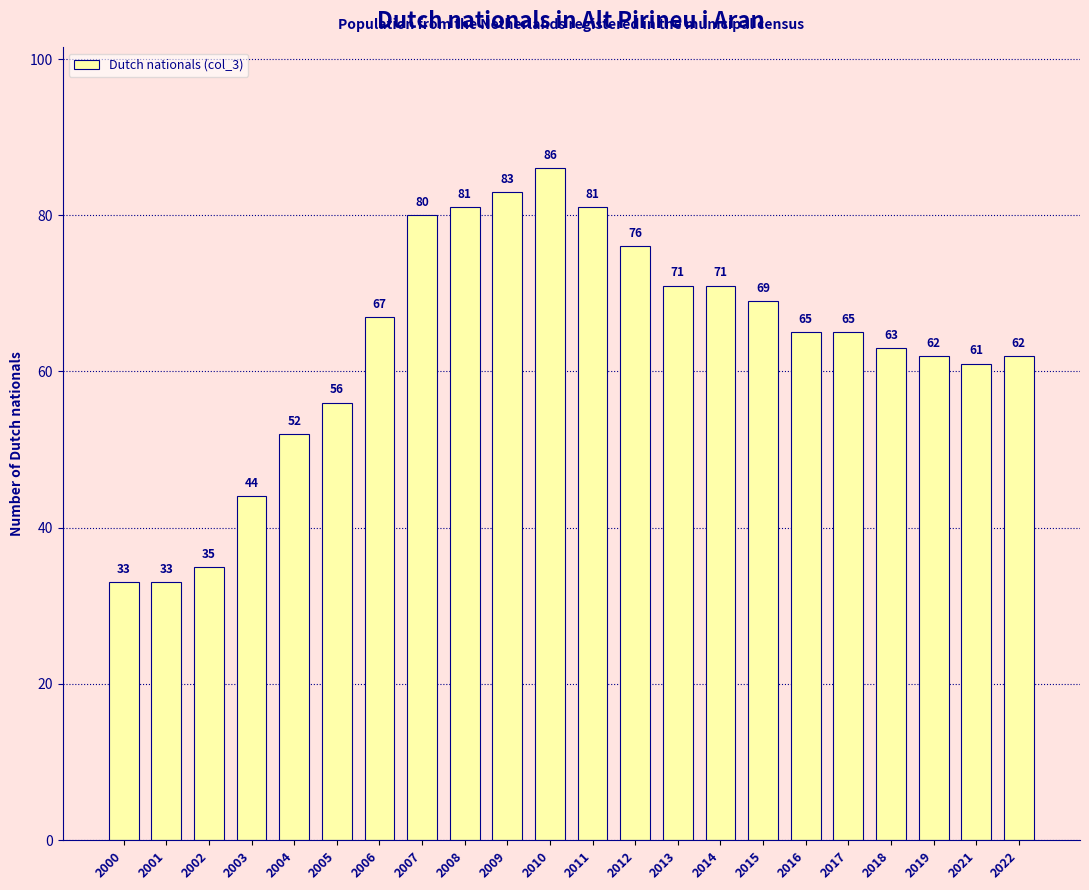

Reading left to right, transcribe all the data shown in this chart.

2000=33	2001=33	2002=35	2003=44	2004=52	2005=56	2006=67	2007=80	2008=81	2009=83	2010=86	2011=81	2012=76	2013=71	2014=71	2015=69	2016=65	2017=65	2018=63	2019=62	2021=61	2022=62